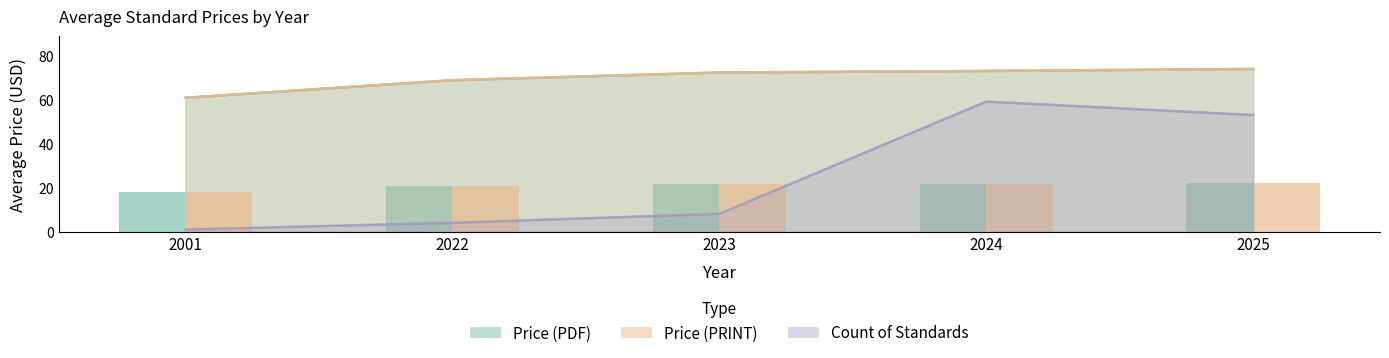

True or false: the data shows 8.2 at 2023.

True